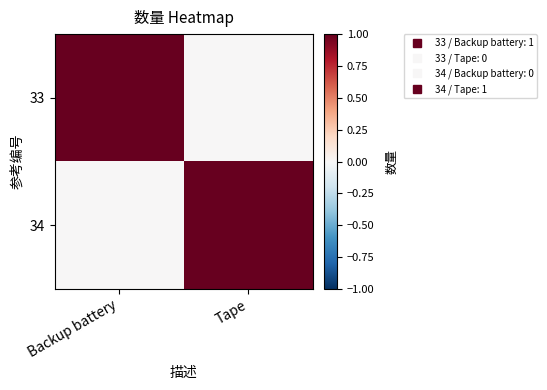

At which category does the chart reach its peak across all series?

Backup battery